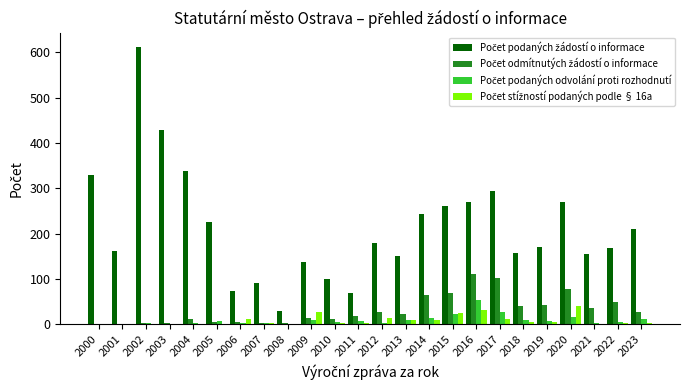

What is the greatest value displayed?

613